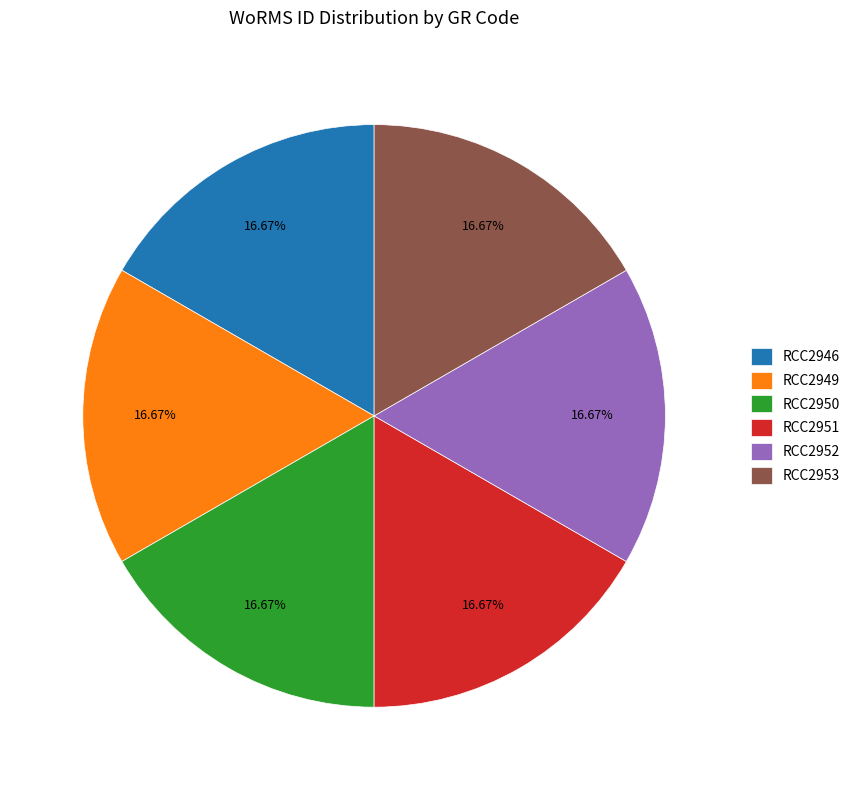

True or false: RCC2952 accounts for 17% of the total.

True